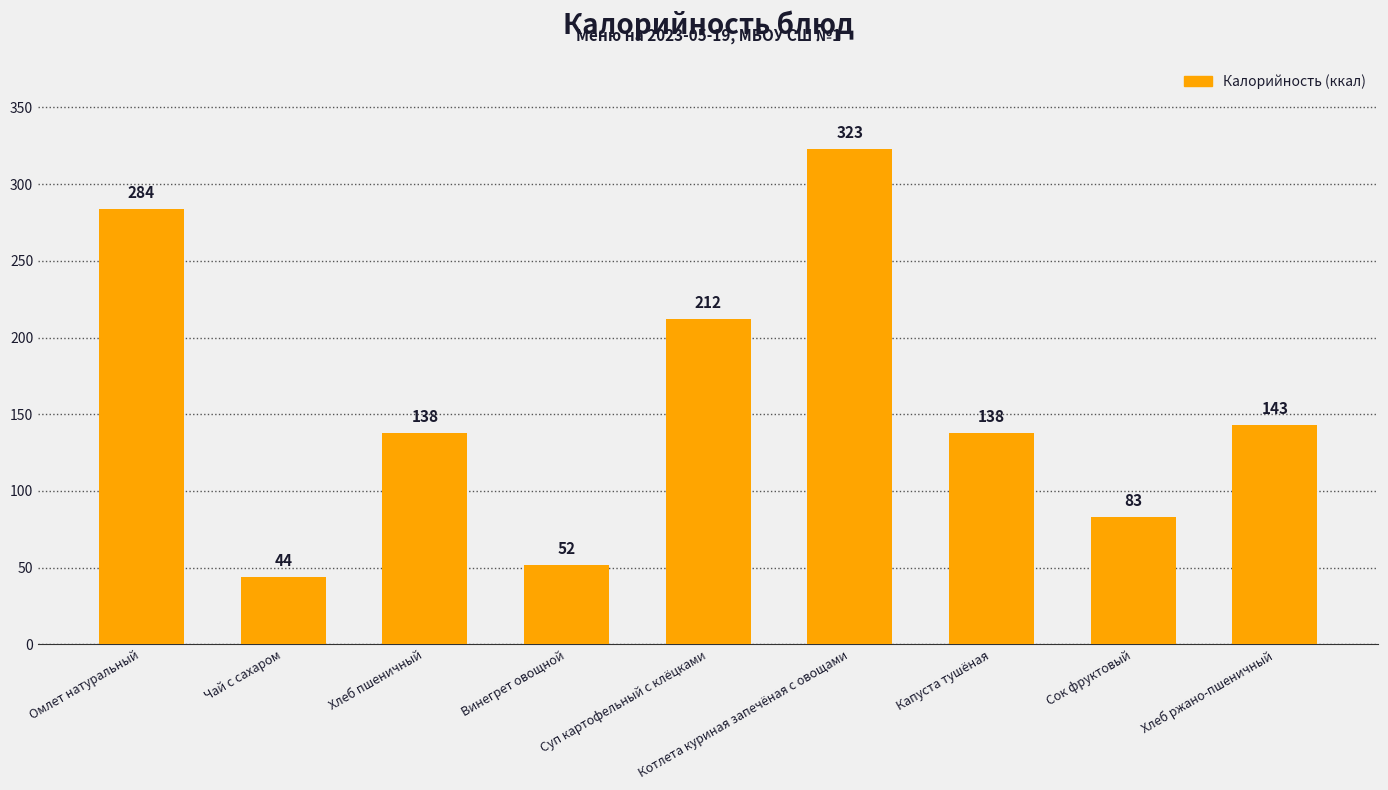

What is the label of the 8th bar from the right?

Чай с сахаром